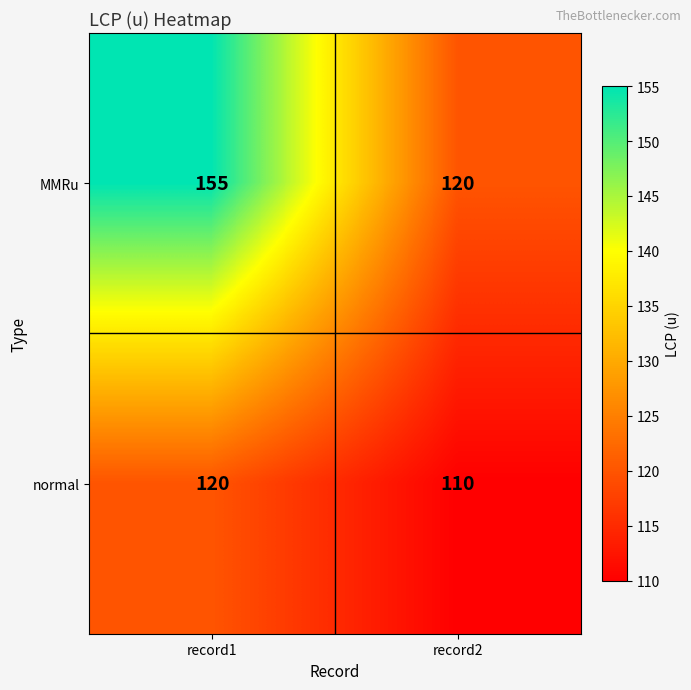

Which series has the widest spread of values?

MMRu